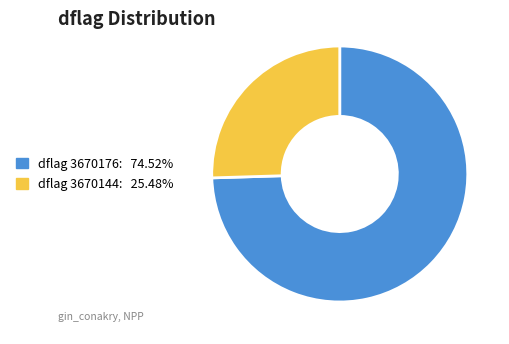

Is there a majority slice in this chart?

Yes